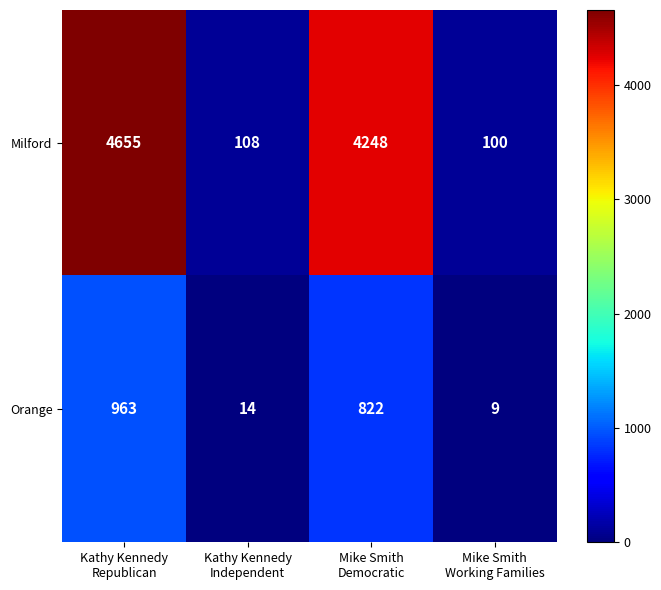

Reading right to left, what are all the values shown in this chart?

Milford: 100	4248	108	4655
Orange: 9	822	14	963